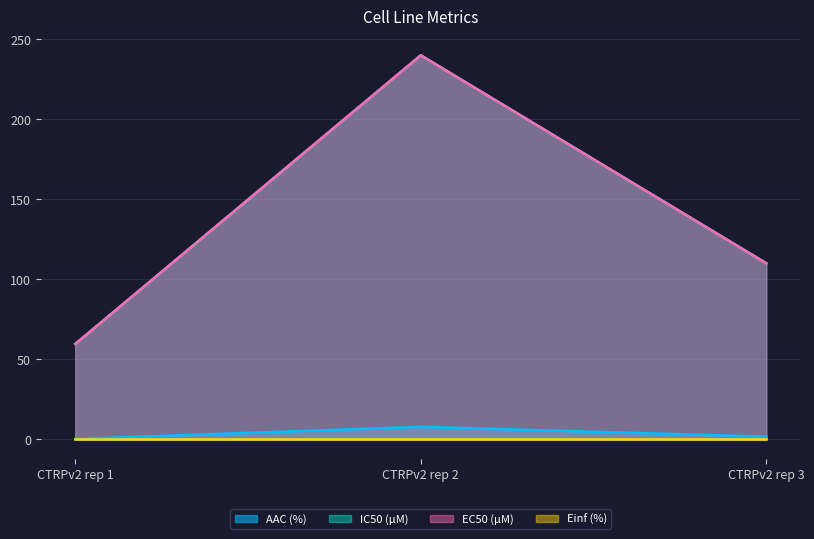

The value of EC50 (µM) at CTRPv2 rep 1 is 59.6. True or false?

True